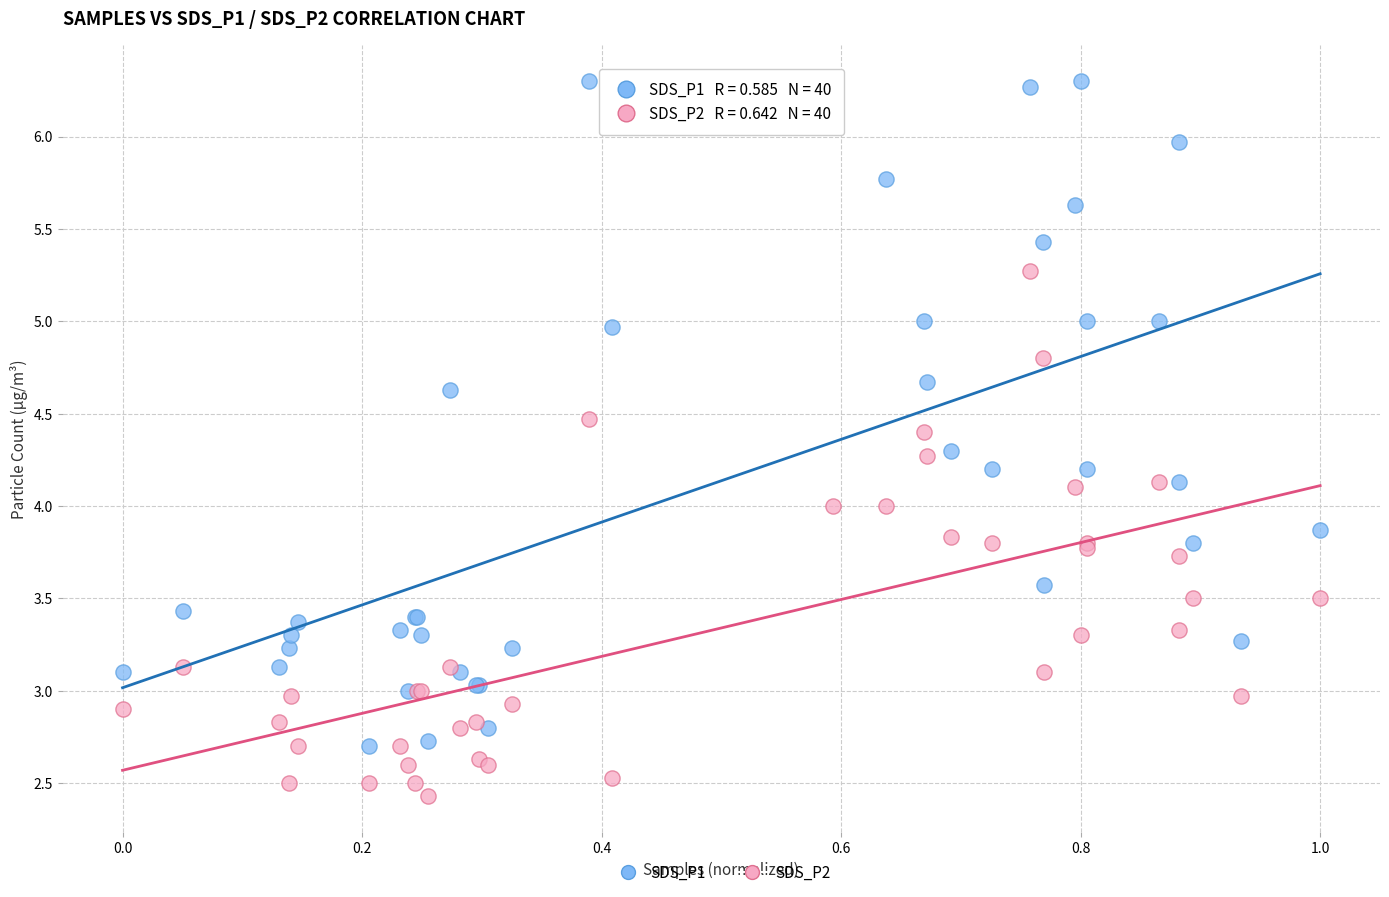

What is the X range (max minus min) for the scatter plot?

1.0